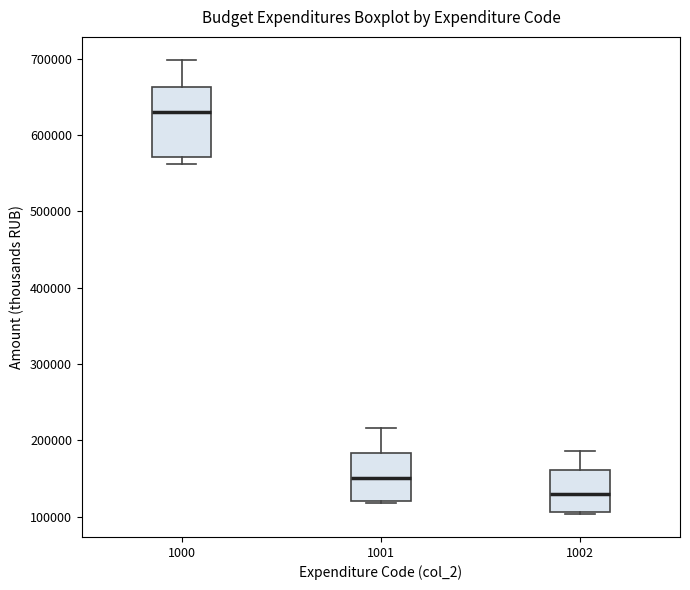

Which box has the highest median line?

1000